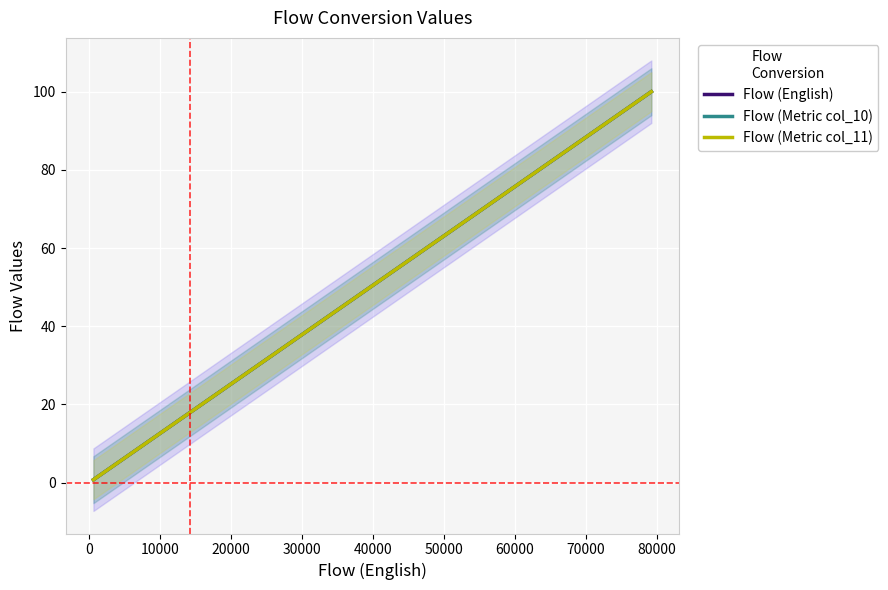

What is the minimum value shown in the chart?

0.8